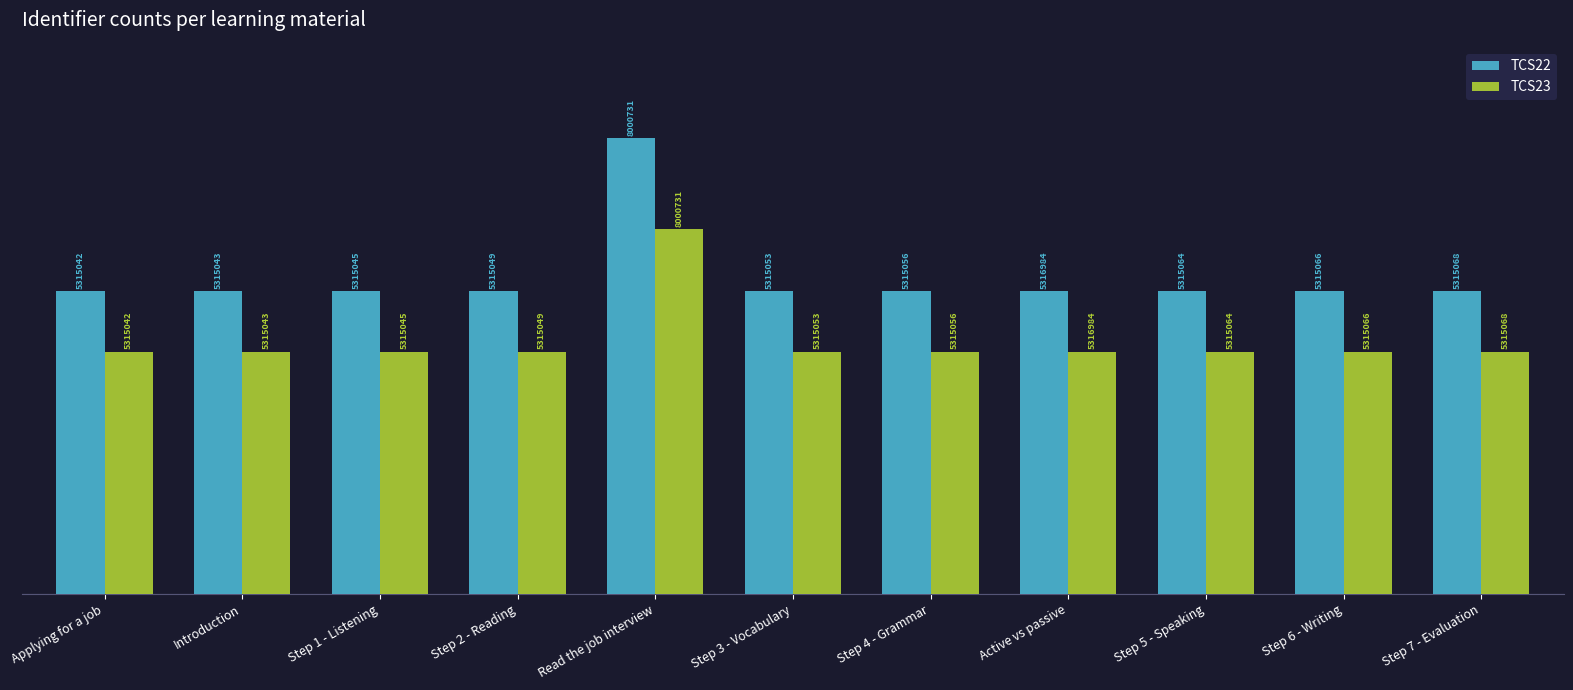

True or false: TCS23 has a value of 76.1 at Introduction.

False